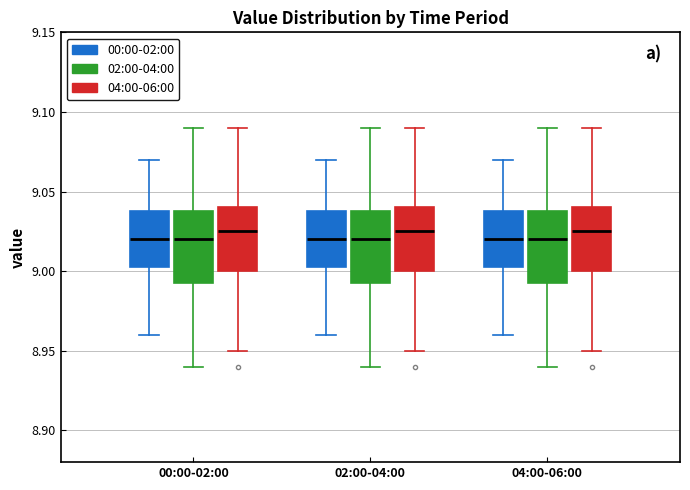

Reading left to right, read every box against the y-axis: the position of its median line, the range the box covers, and the ends of its whiskers. The values are not printed on the chart, so give them approximately, as read against the axis.

00:00-02:00 (00:00-02:00): median 9.020, box 9.005 to 9.040, whiskers 8.960 to 9.070
00:00-02:00 (02:00-04:00): median 9.020, box 8.995 to 9.040, whiskers 8.940 to 9.090
00:00-02:00 (04:00-06:00): median 9.025, box 9.000 to 9.040, whiskers 8.950 to 9.090
02:00-04:00 (00:00-02:00): median 9.020, box 9.005 to 9.040, whiskers 8.960 to 9.070
02:00-04:00 (02:00-04:00): median 9.020, box 8.995 to 9.040, whiskers 8.940 to 9.090
02:00-04:00 (04:00-06:00): median 9.025, box 9.000 to 9.040, whiskers 8.950 to 9.090
04:00-06:00 (00:00-02:00): median 9.020, box 9.005 to 9.040, whiskers 8.960 to 9.070
04:00-06:00 (02:00-04:00): median 9.020, box 8.995 to 9.040, whiskers 8.940 to 9.090
04:00-06:00 (04:00-06:00): median 9.025, box 9.000 to 9.040, whiskers 8.950 to 9.090